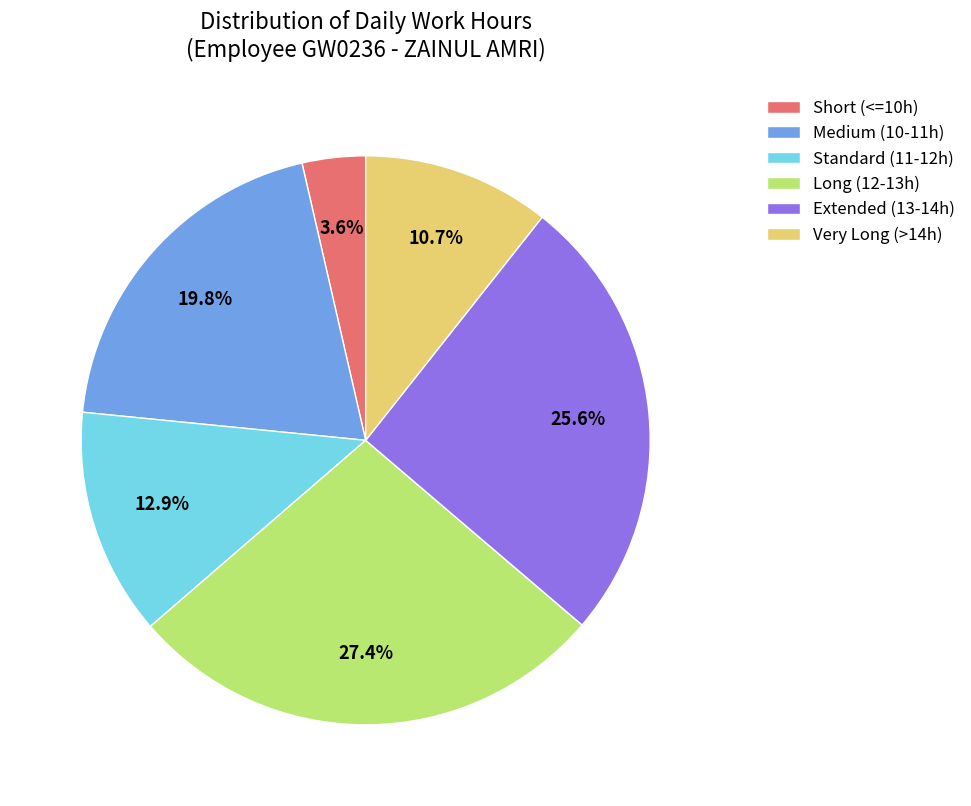

Approximately how many times larger is the value at Short (<=10h) compared to Very Long (>14h)?

0.3